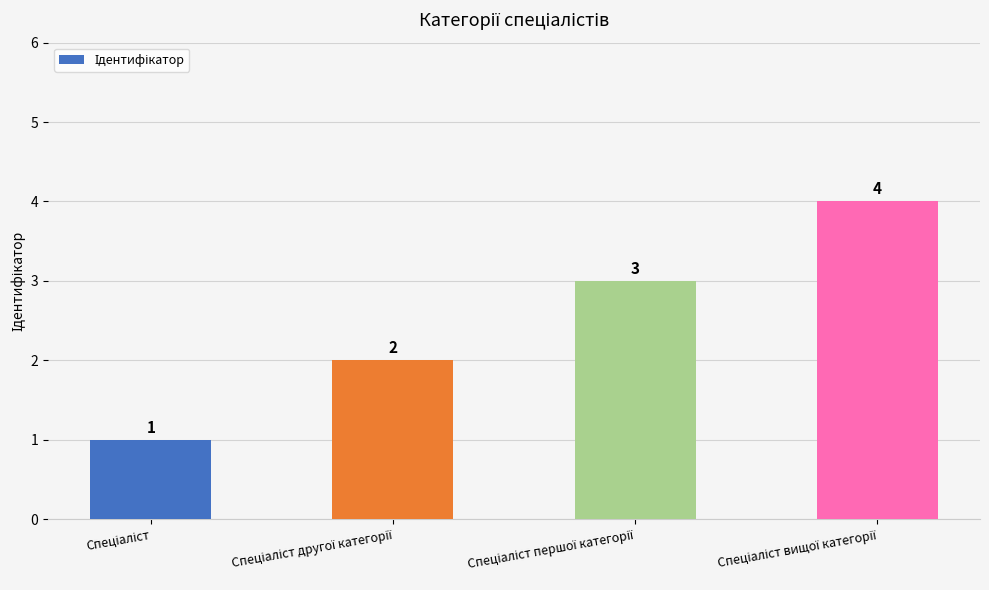

What is the difference between the maximum and minimum values?

3